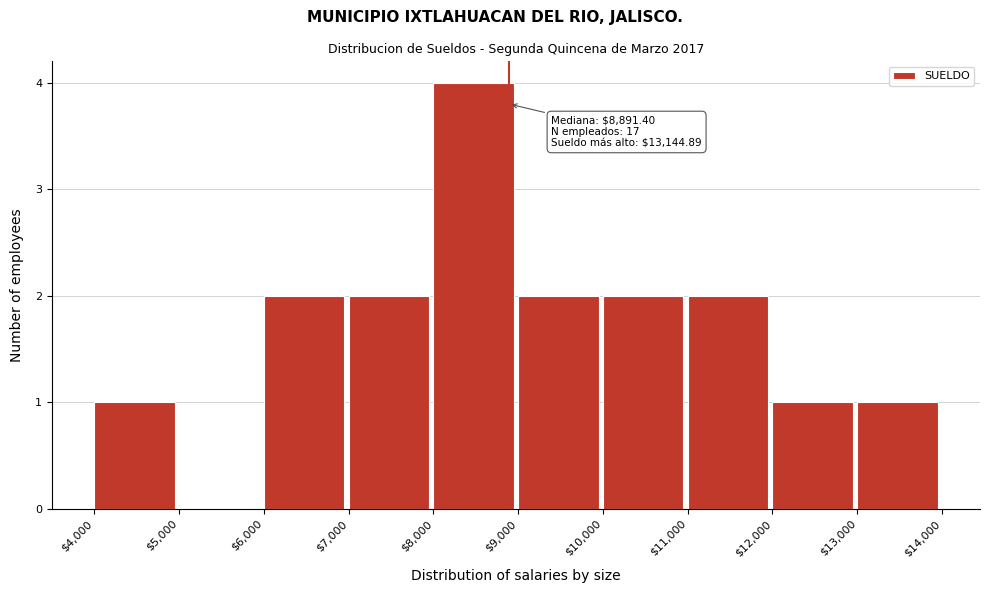

Over which range of the x-axis is the bar tallest?

$8,000 to $9,000